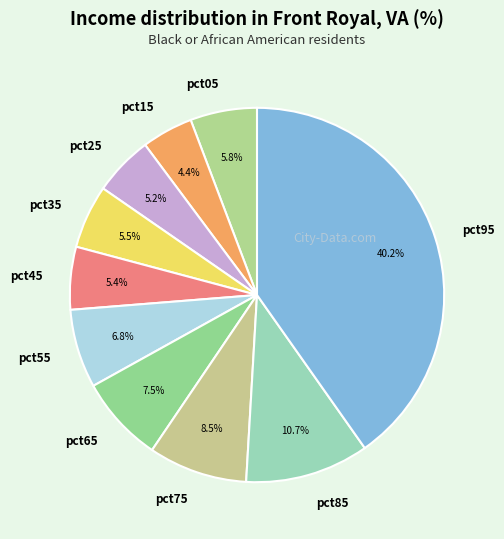

Combined, do pct25 and pct75 account for over 50%?

No